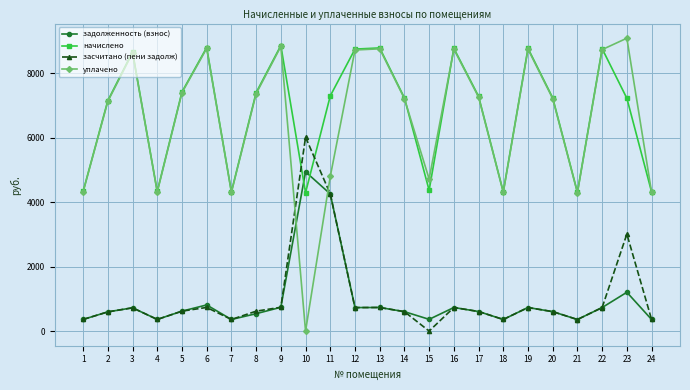

At which category does уплачено reach its first local peak?

3